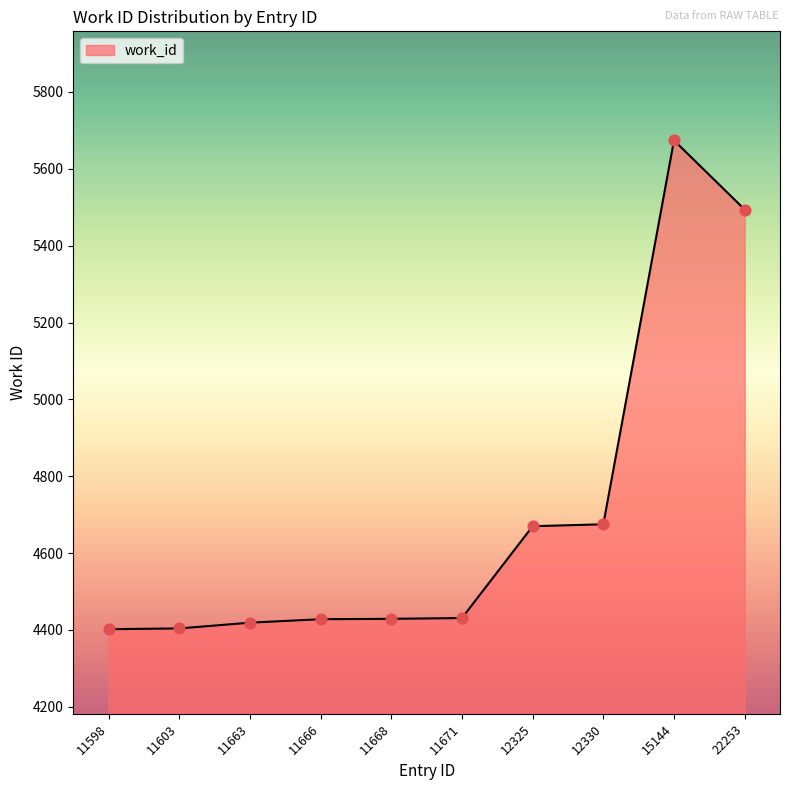

What is the change in value from 11603 to 11671?

+27